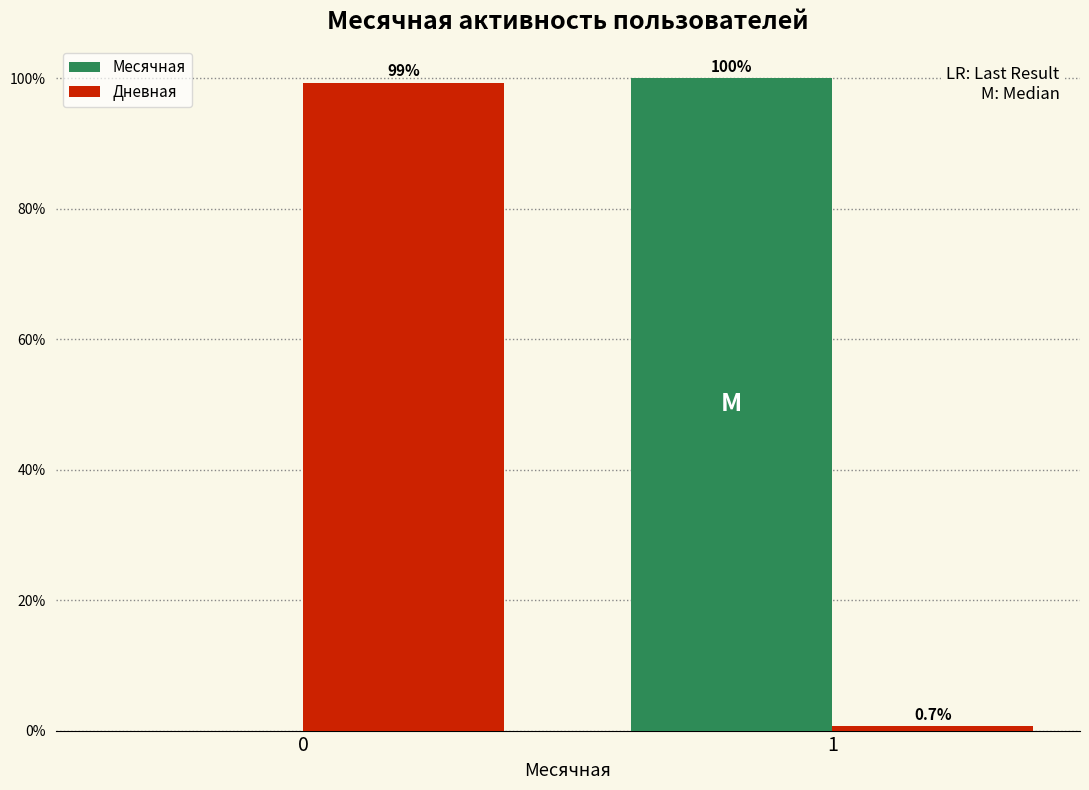

Reading left to right, what are all the values shown in this chart?

Месячная: 0=0.0	1=100.0
Дневная: 0=99.3	1=0.7